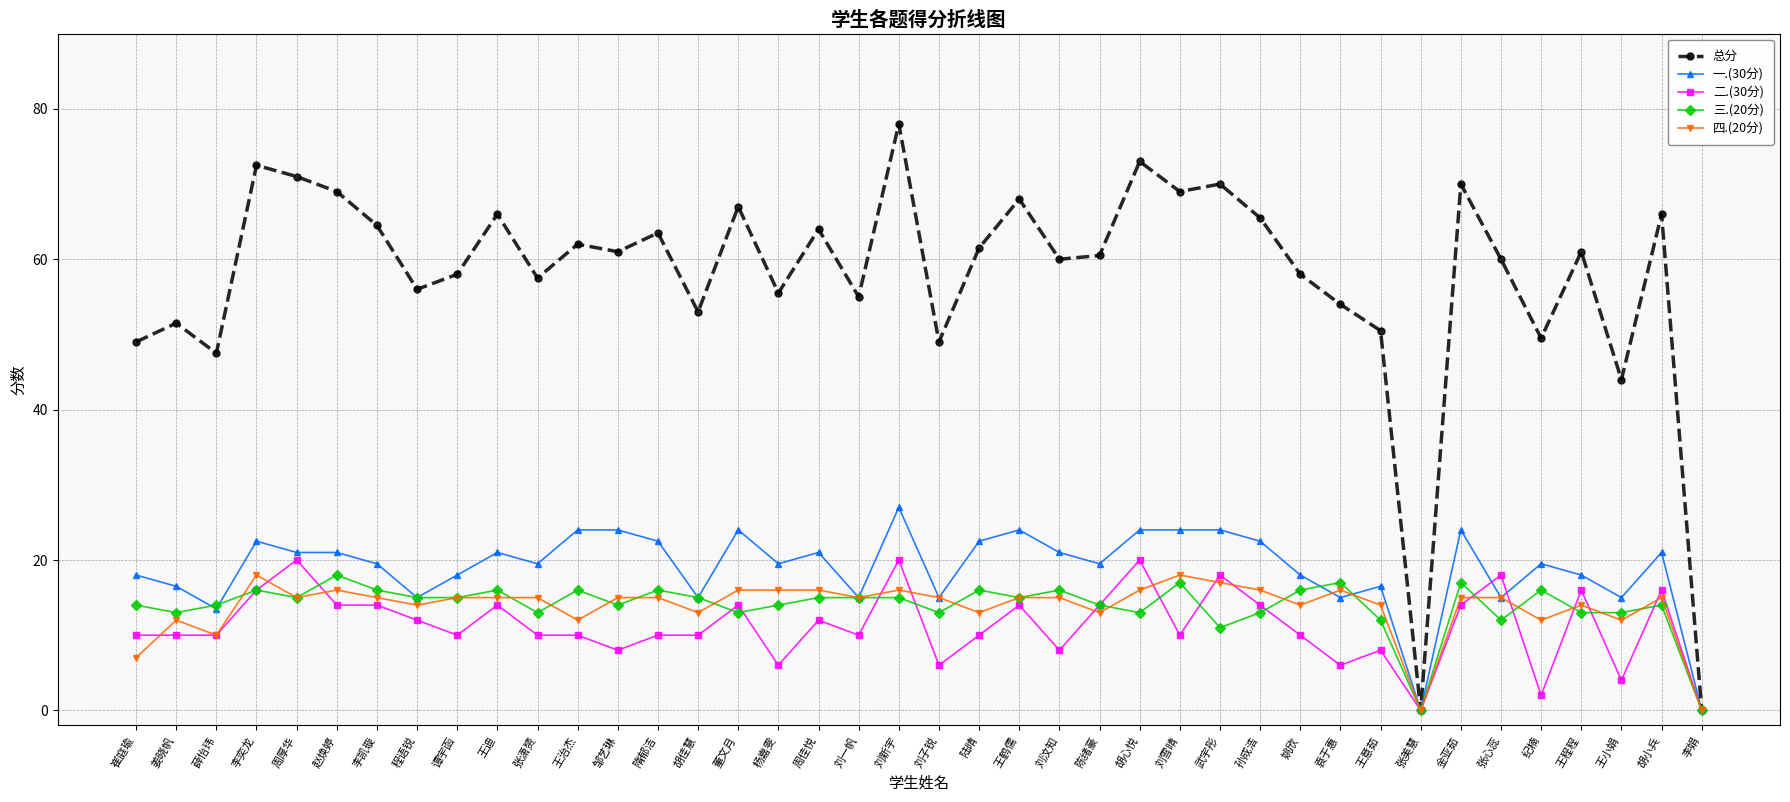

At which label does 三.(20分) first exceed 15?

李奕龙